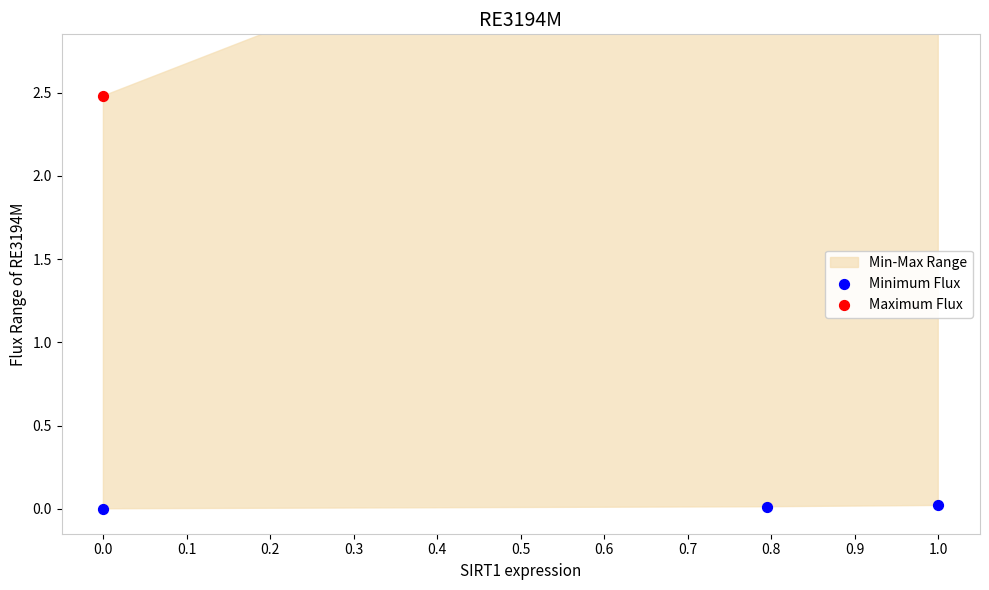

Which series has the largest total across all categories?

Maximum Flux